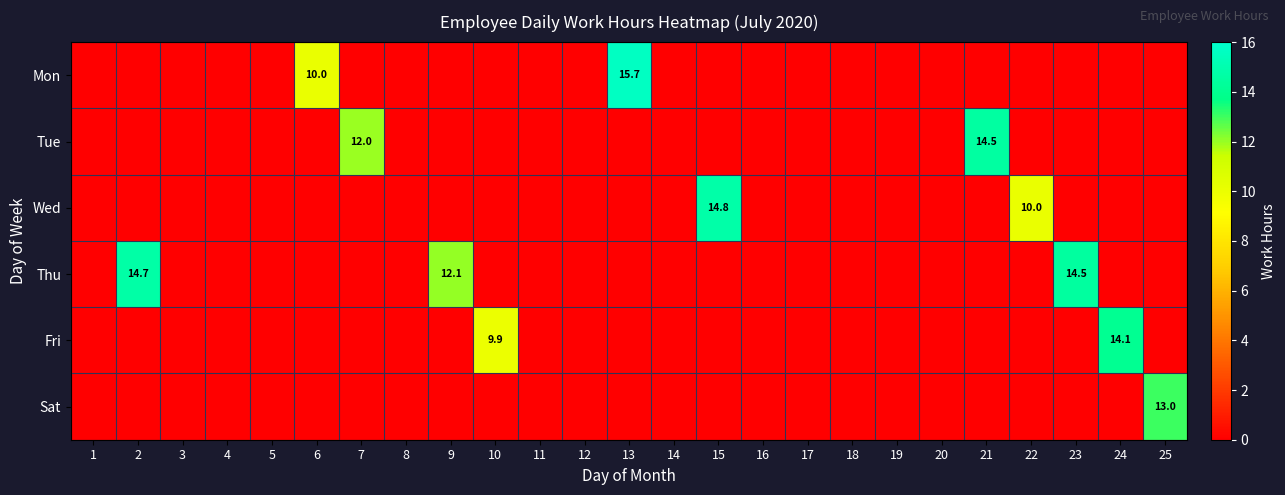

True or false: Thu has a value of -5.2 at 15.

False